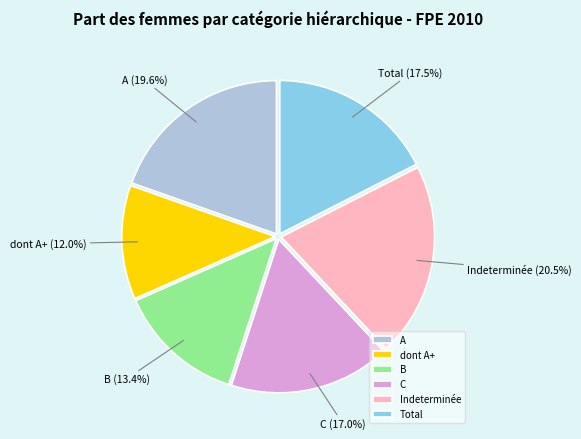

Is it true that A is 25% of the pie?

False